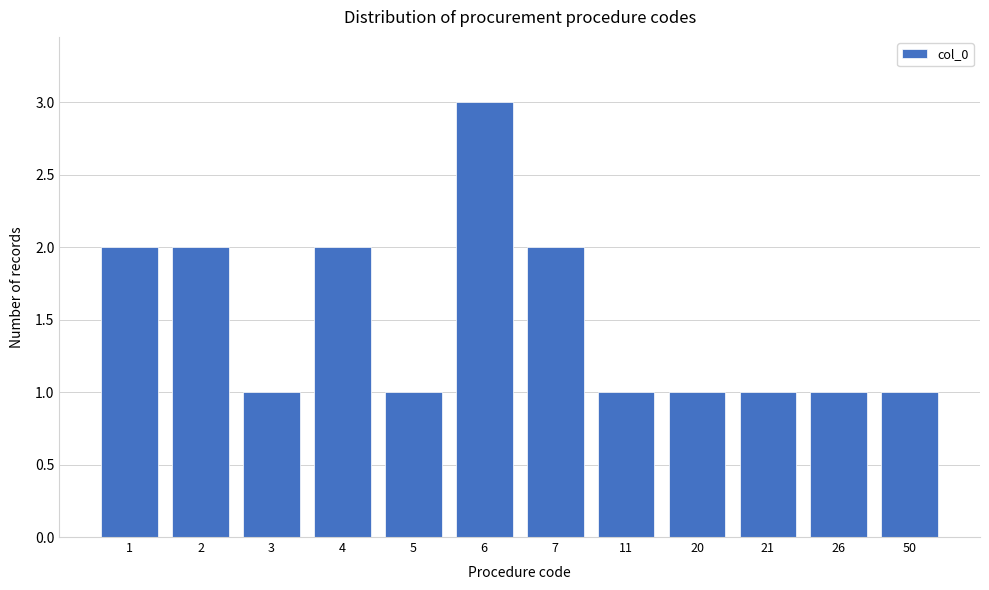

Reading left to right, extract all data points from this chart.

2	2	1	2	1	3	2	1	1	1	1	1